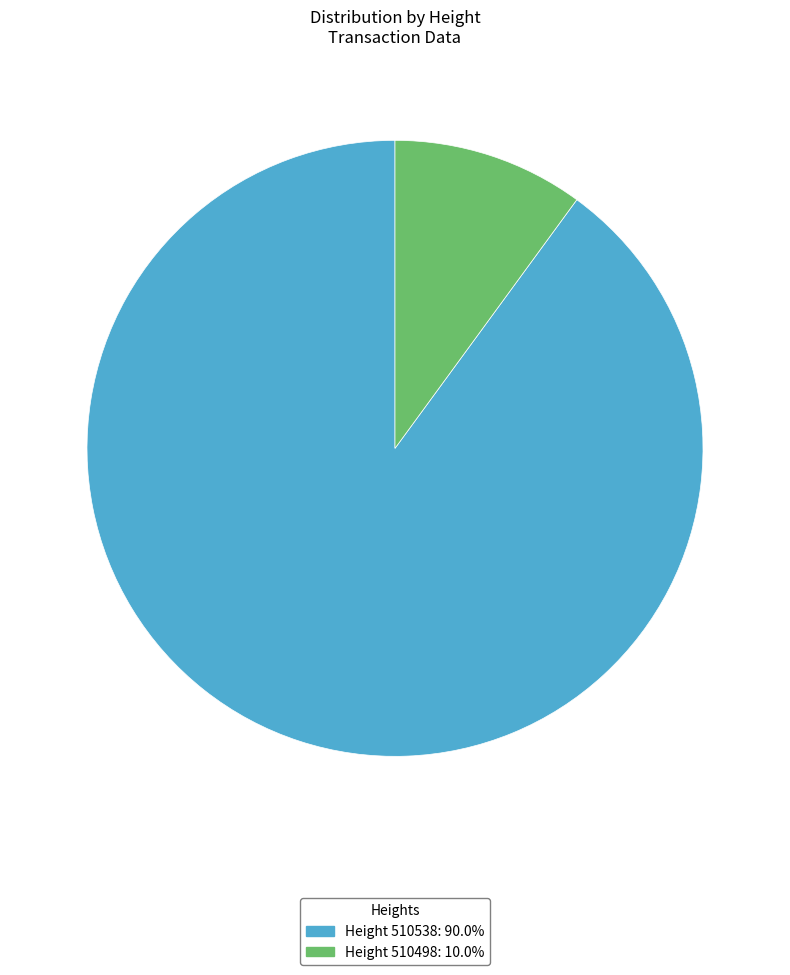

How many segments does this pie chart have?

2